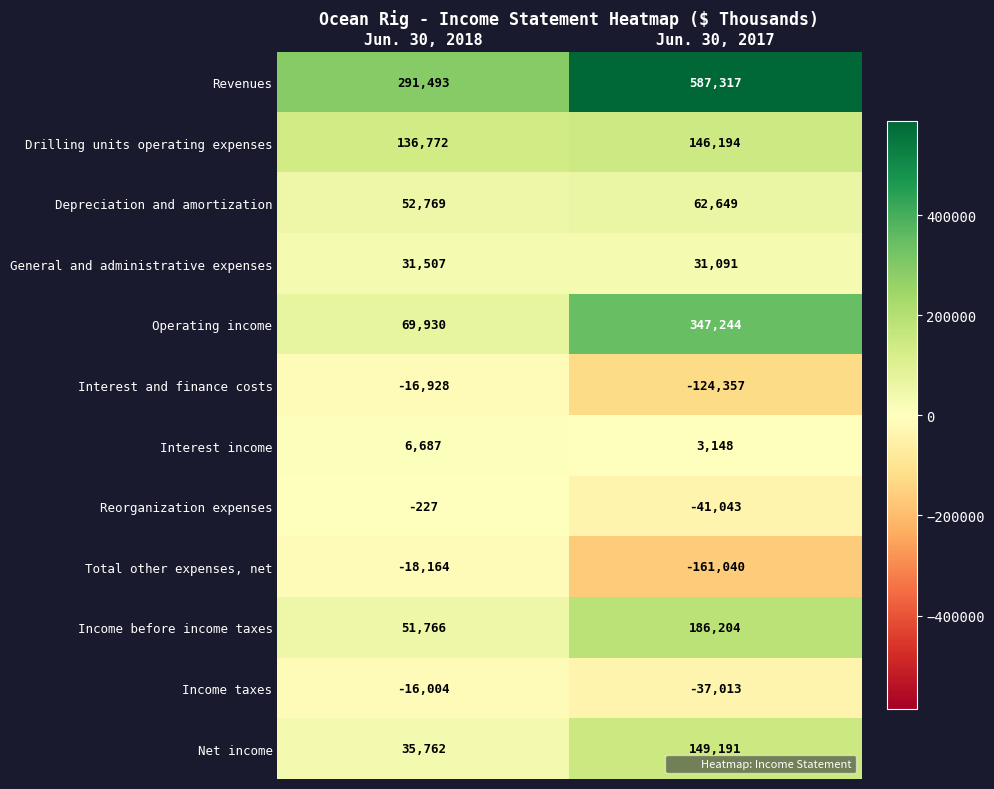

True or false: Drilling units operating expenses has a value of 199883 at Jun. 30, 2018.

False